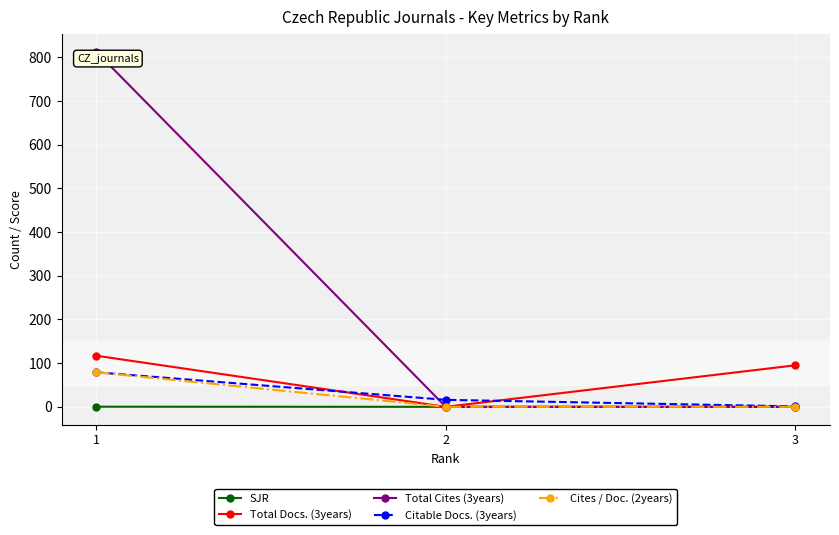

Which series has the largest total across all categories?

Total Cites (3years)